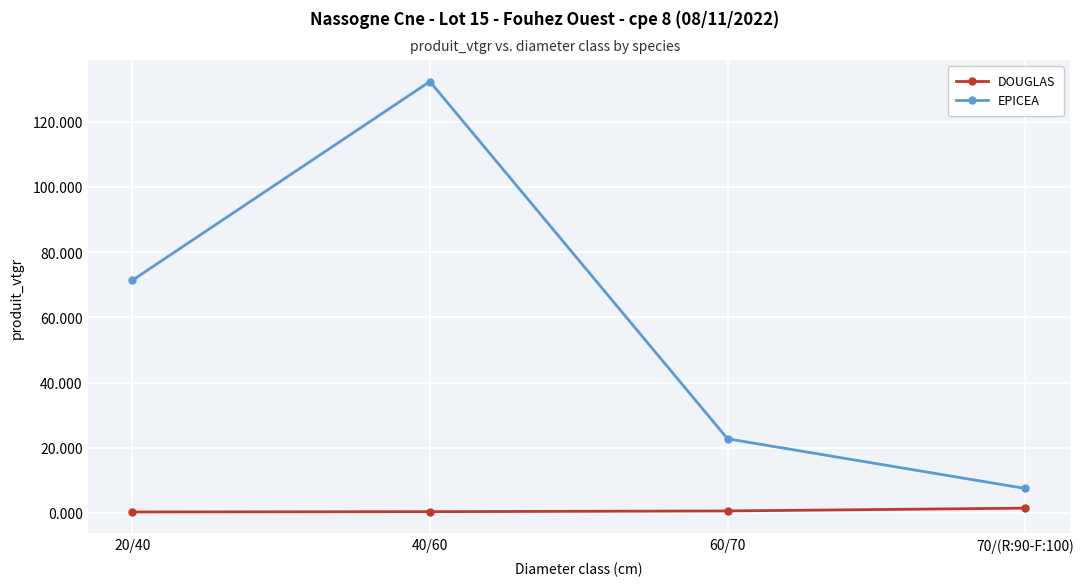

What position from the right is 60/70?

2